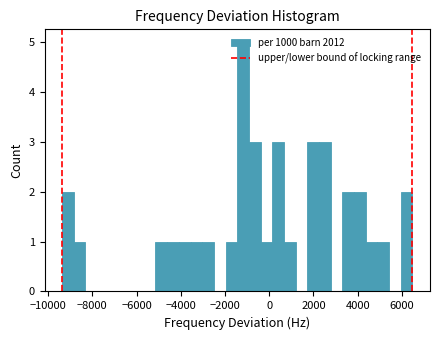

Around what value on the x-axis is the tallest bar? Give the approximate position of its centre, as read against the axis.

-1200